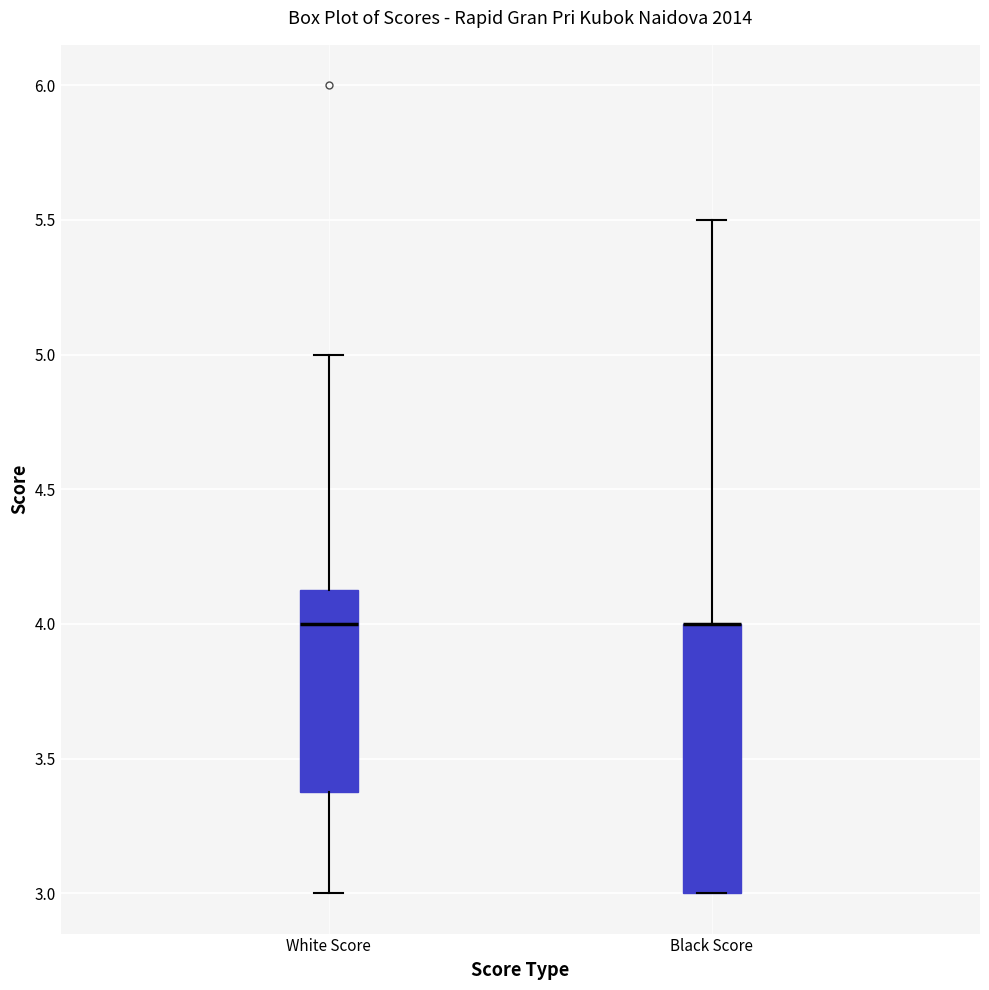

Where is the lower edge of the box for Black Score on the y-axis? The values are not printed on the chart, so give them approximately, as read against the axis.

3.00